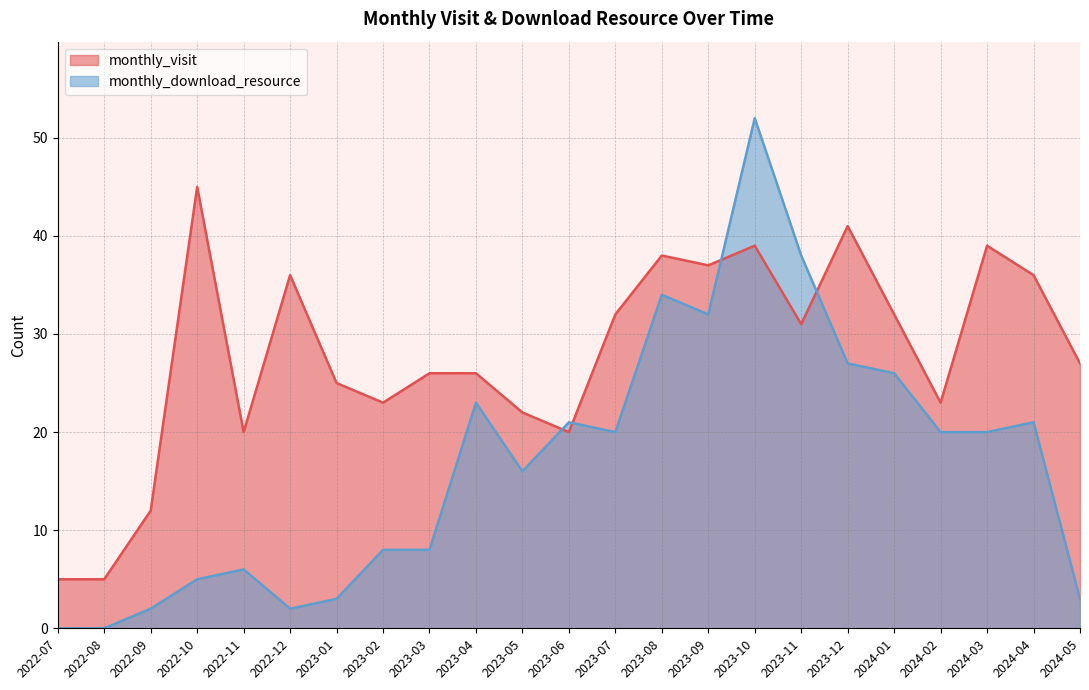

Reading left to right, transcribe all the data shown in this chart.

monthly_visit: 2022-07=5	2022-08=5	2022-09=12	2022-10=45	2022-11=20	2022-12=36	2023-01=25	2023-02=23	2023-03=26	2023-04=26	2023-05=22	2023-06=20	2023-07=32	2023-08=38	2023-09=37	2023-10=39	2023-11=31	2023-12=41	2024-01=32	2024-02=23	2024-03=39	2024-04=36	2024-05=27
monthly_download_resource: 2022-07=0	2022-08=0	2022-09=2	2022-10=5	2022-11=6	2022-12=2	2023-01=3	2023-02=8	2023-03=8	2023-04=23	2023-05=16	2023-06=21	2023-07=20	2023-08=34	2023-09=32	2023-10=52	2023-11=38	2023-12=27	2024-01=26	2024-02=20	2024-03=20	2024-04=21	2024-05=3